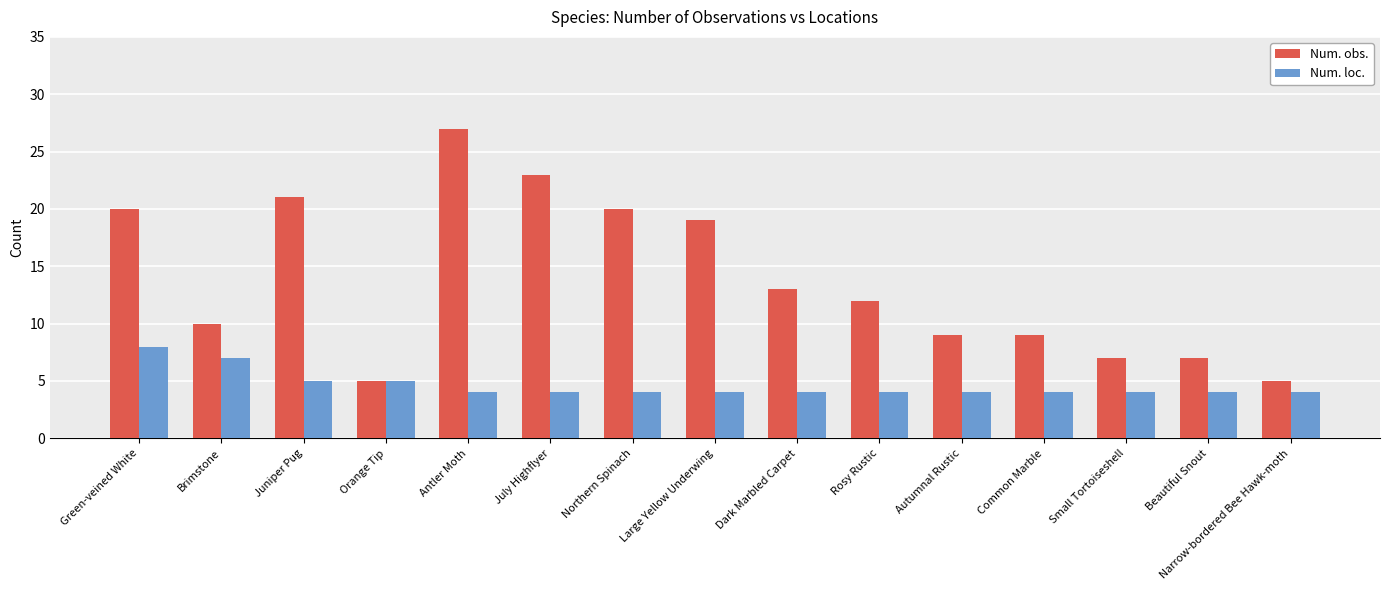

What value does the Num. loc. series have at Small Tortoiseshell?

4